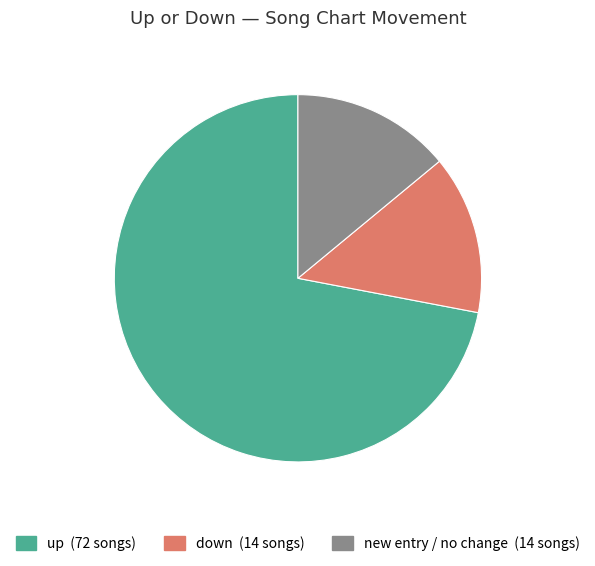

Is there a majority slice in this chart?

Yes